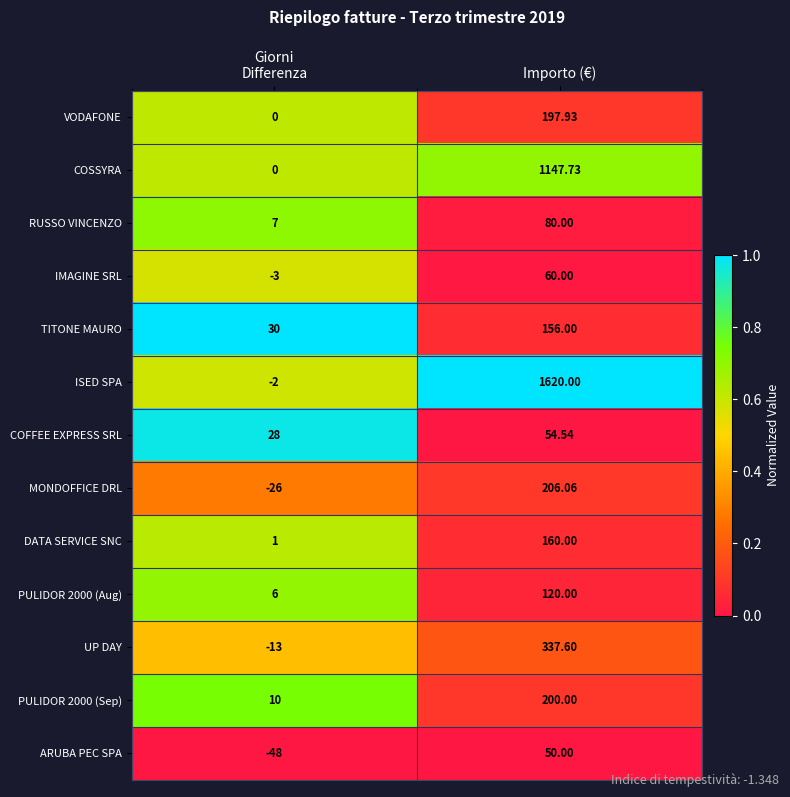

Is the value of ARUBA PEC SPA at Importo (€) greater than the value of VODAFONE at Importo (€)?

No